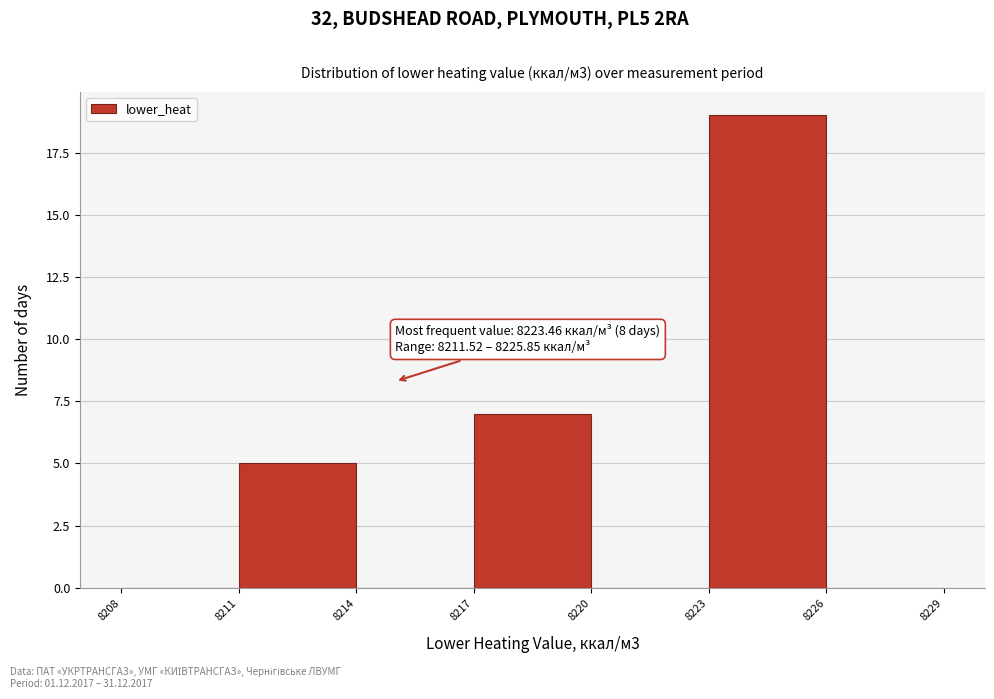

Which range on the x-axis has the tallest bar?

8223 to 8226